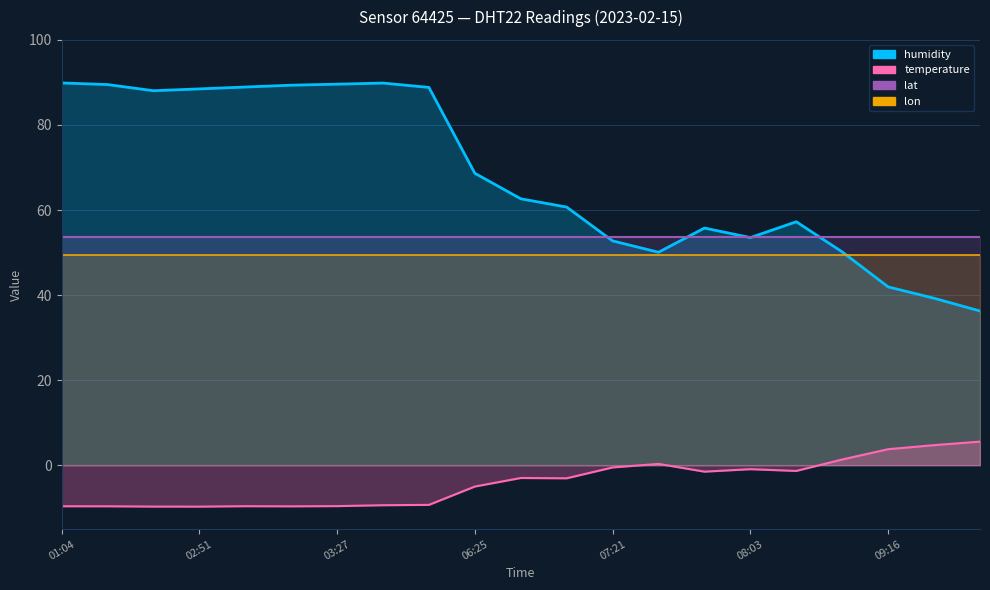

What is the difference between the temperature values at 09:53 and 04:35?

14.9